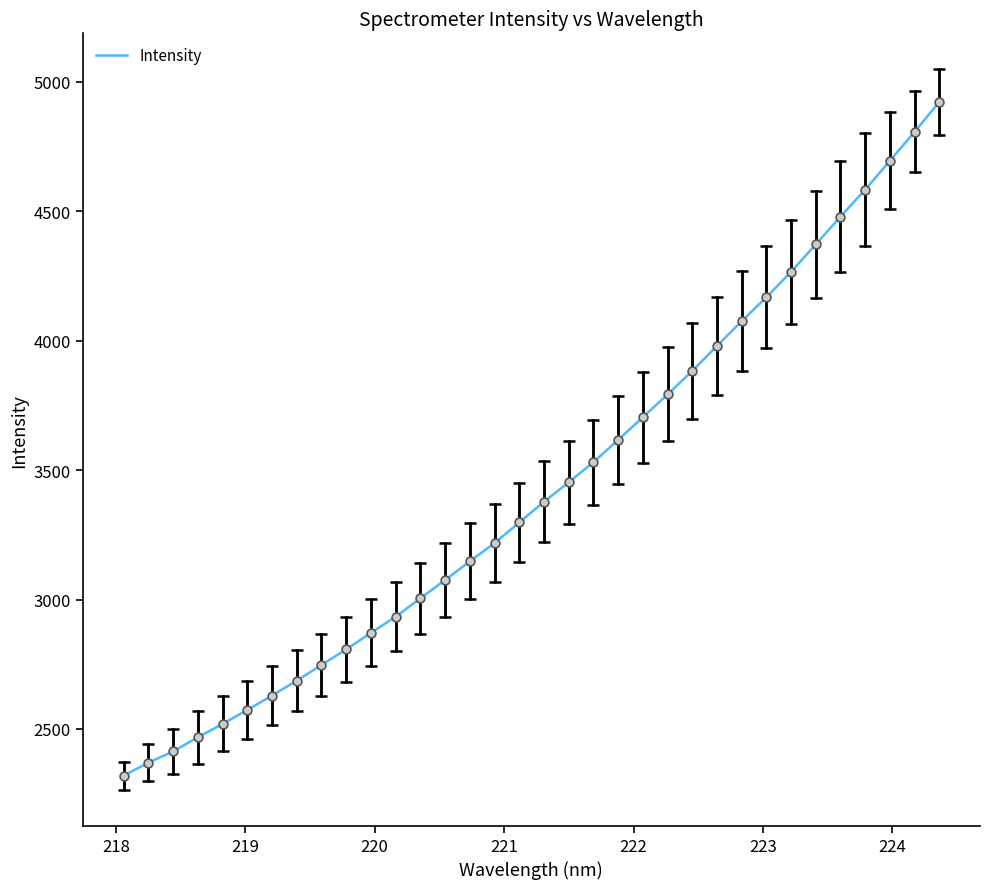

What is the difference between the maximum and minimum values?

2602.9